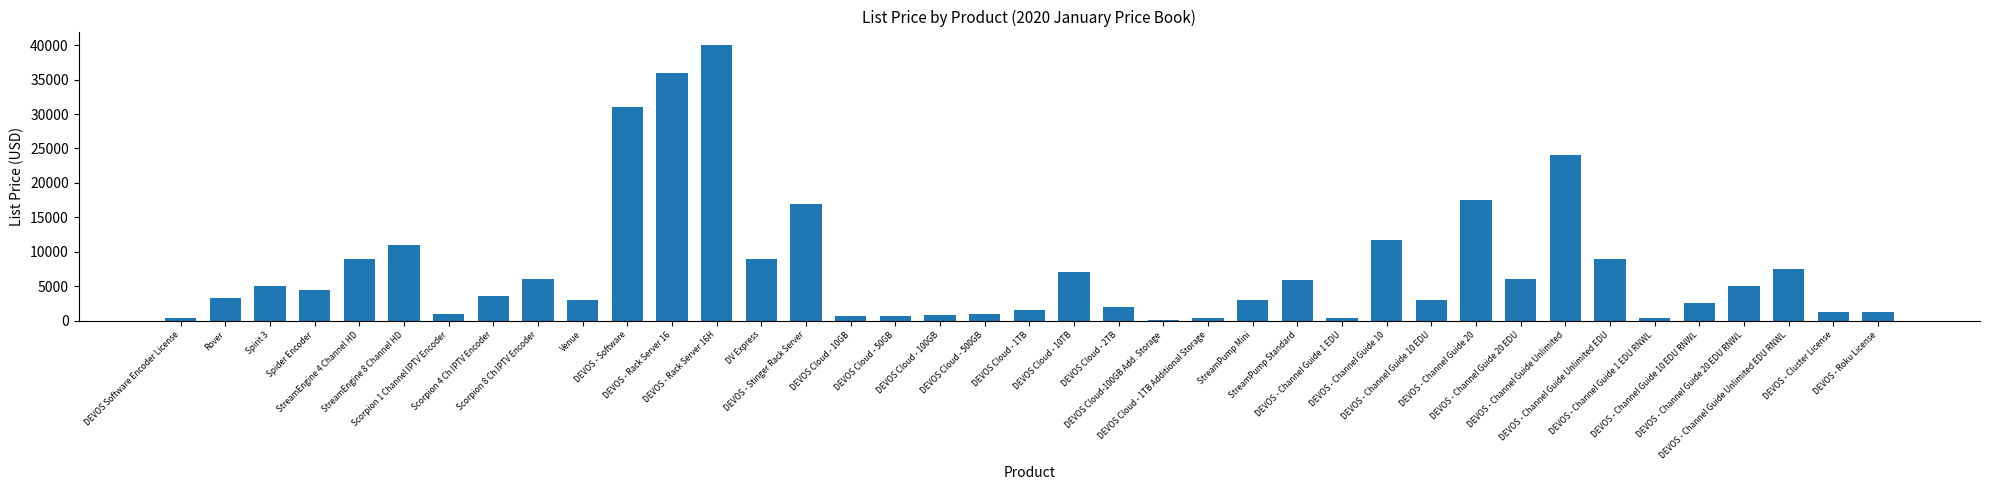

The chart shows a value of 2495 at DEVOS - Channel Guide 10 EDU RNWL. True or false?

True